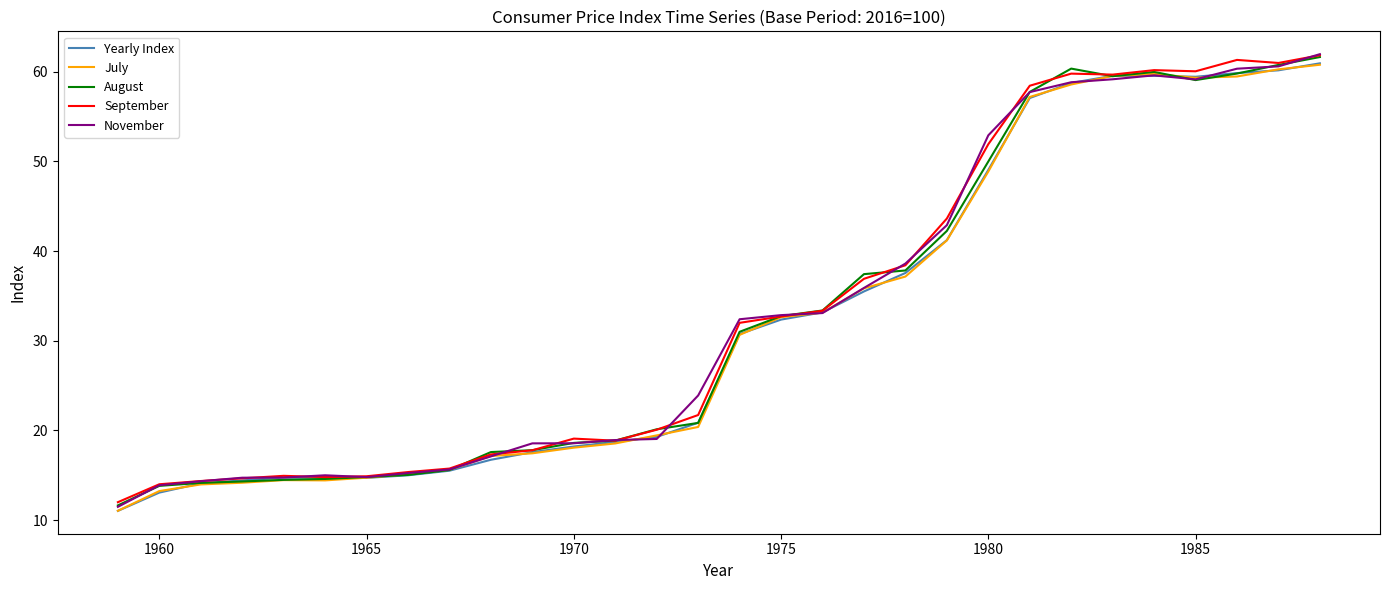

What is the minimum value for Yearly Index?

11.0